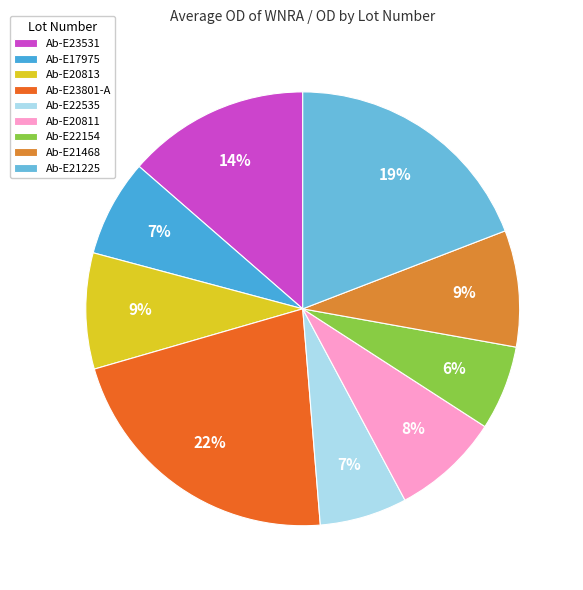

Is it true that Ab-E21225 is 19% of the pie?

True